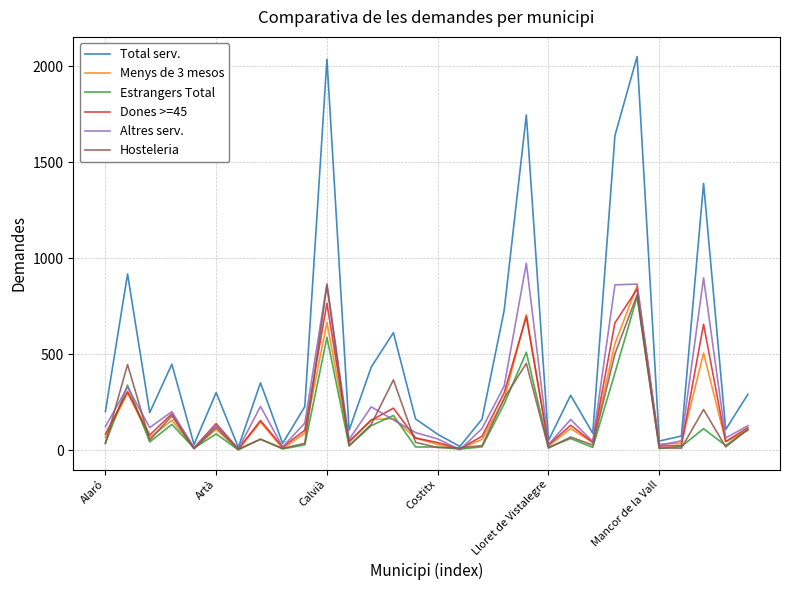

Which series has the largest range (max minus min)?

Total serv.